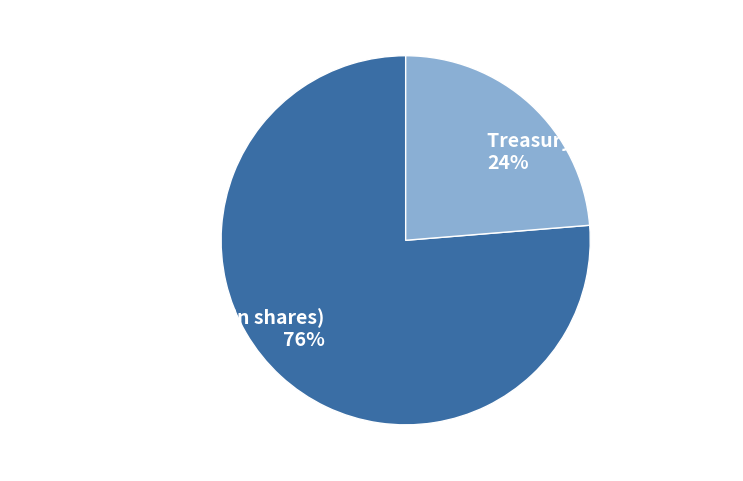

Is the sum of Common stock issued (in shares) and Treasury stock (in shares) greater than half?

Yes